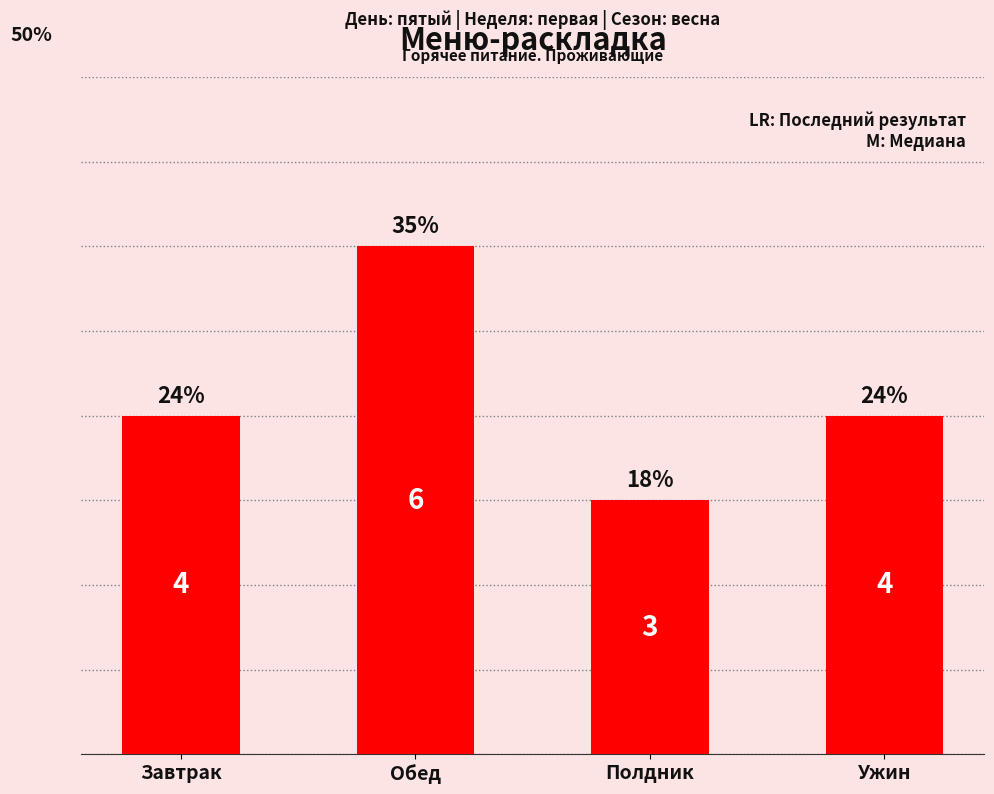

What is the sum of all values?

17